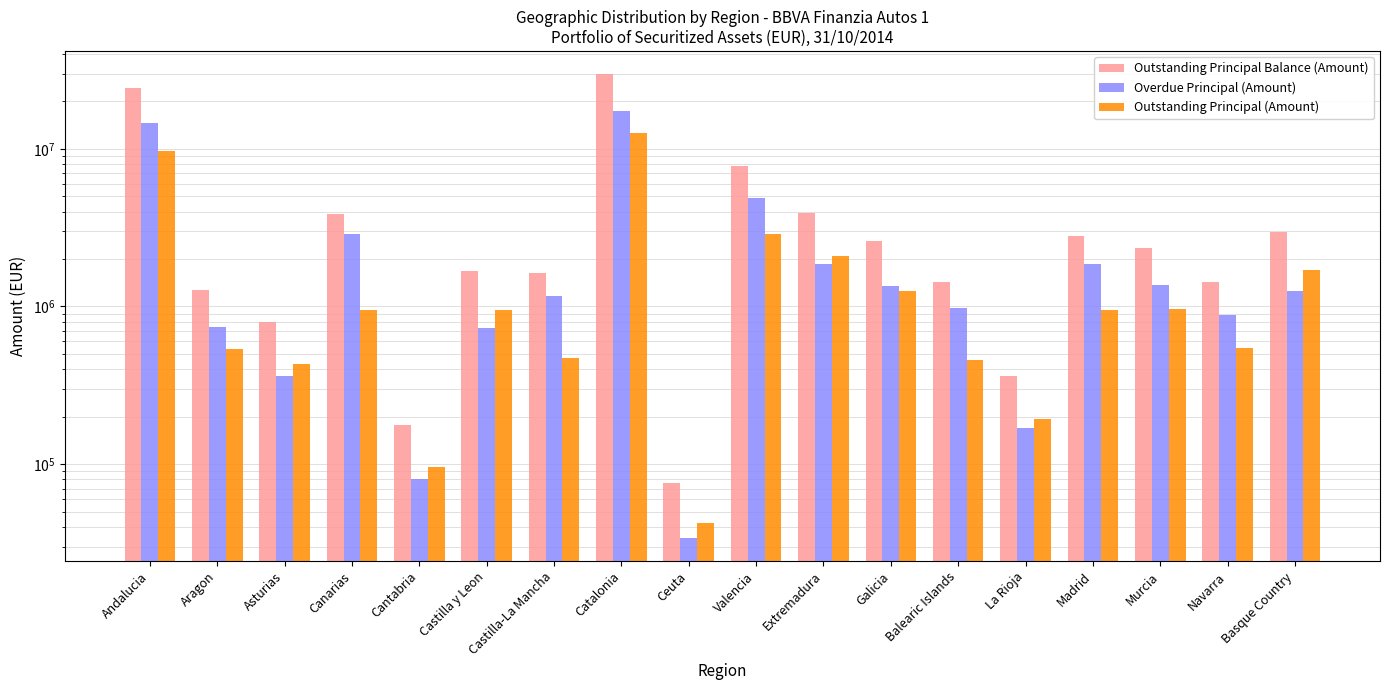

List the series in order of their peak value, lowest first.

Outstanding Principal (Amount), Overdue Principal (Amount), Outstanding Principal Balance (Amount)